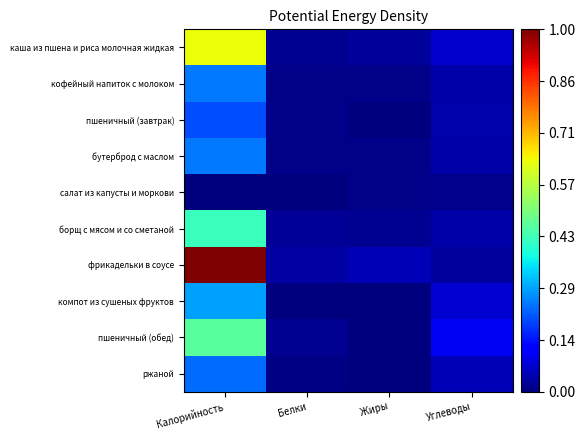

How many distinct data groups are displayed?

10